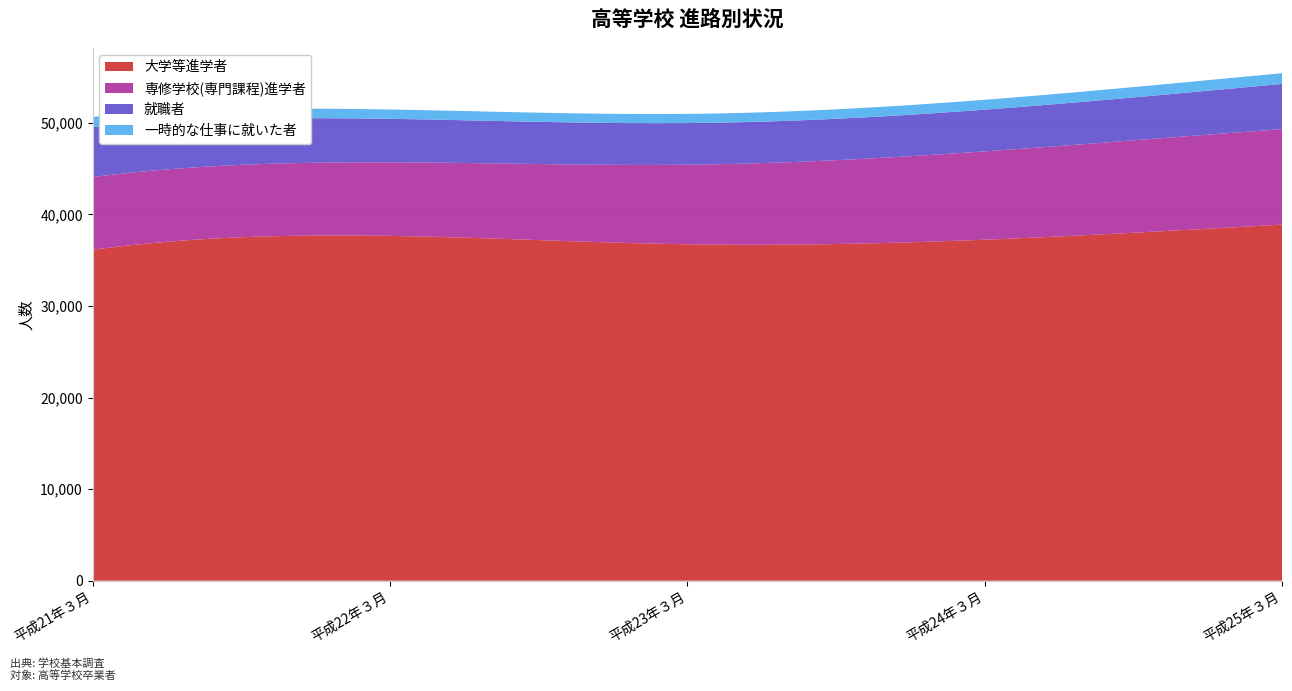

Reading left to right, extract all data points from this chart.

大学等進学者: 36123	37642	36729	37226	38874
専修学校(専門課程)進学者: 7941	8034	8687	9644	10415
就職者: 5459	4746	4544	4555	4944
一時的な仕事に就いた者: 1113	1019	1004	1080	1170